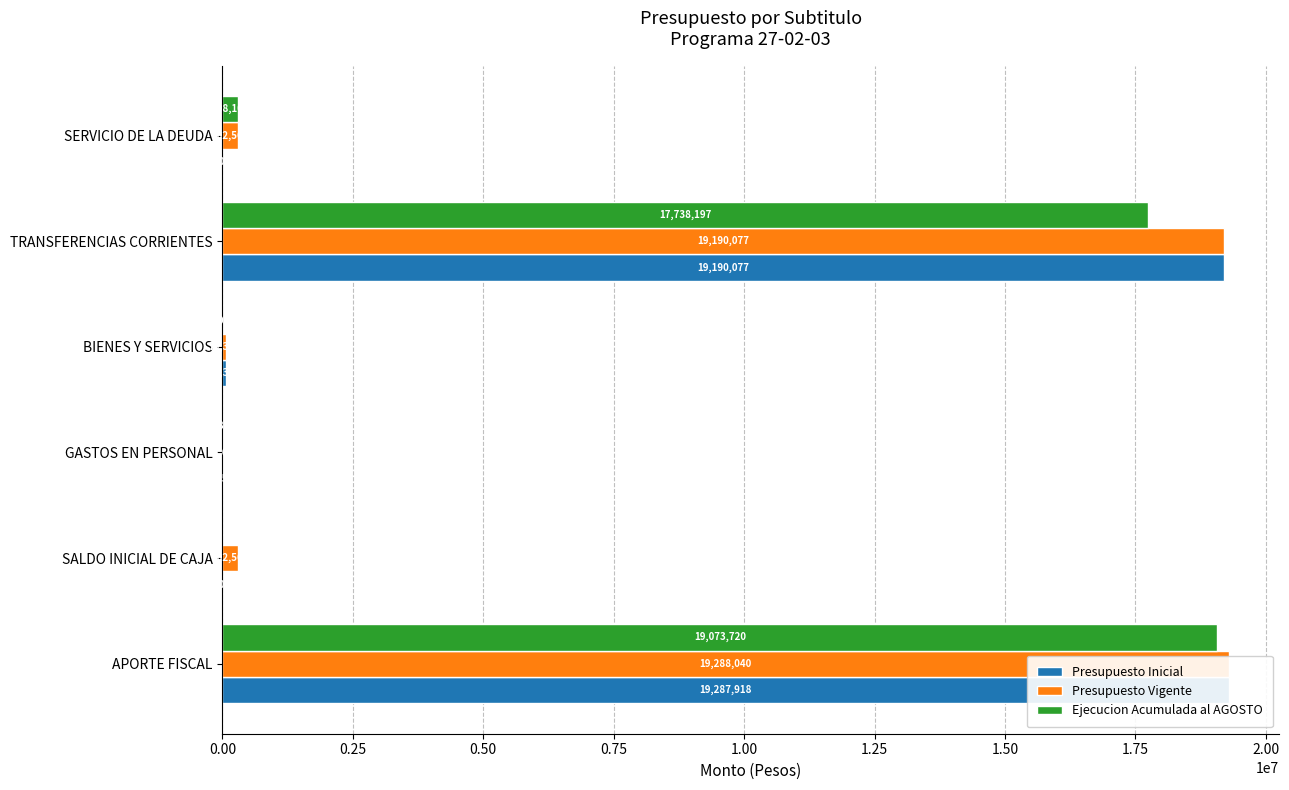

What is the difference between the maximum and minimum values in the Ejecucion Acumulada al AGOSTO series?

19073720